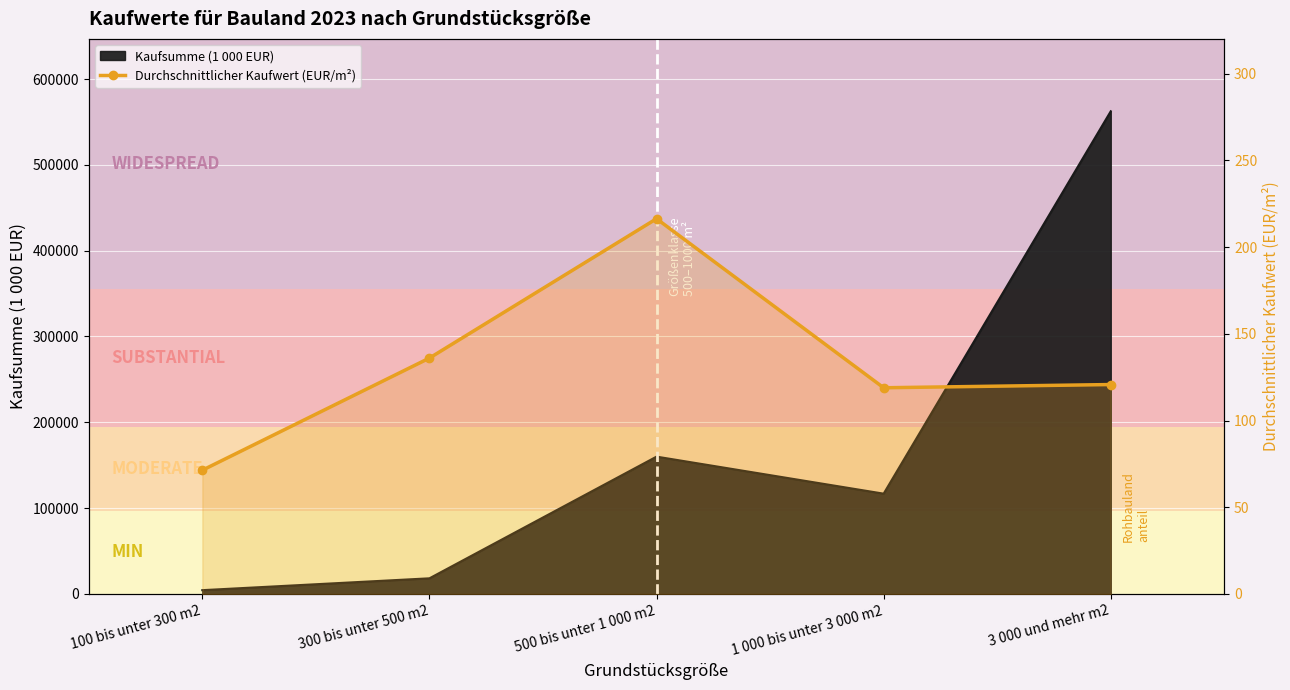

What is the average value?

132.7